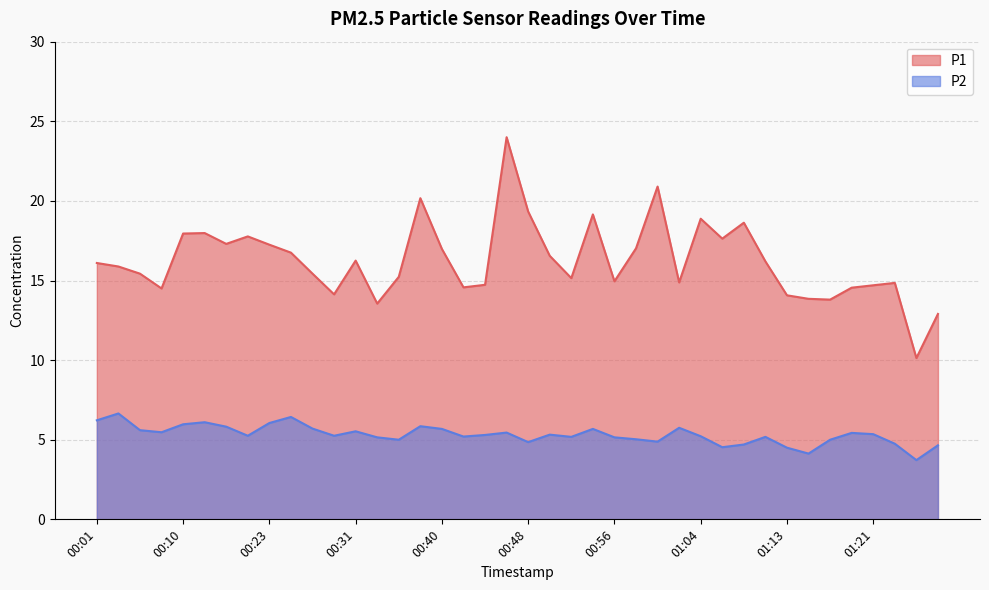

Which series has the widest spread of values?

P1